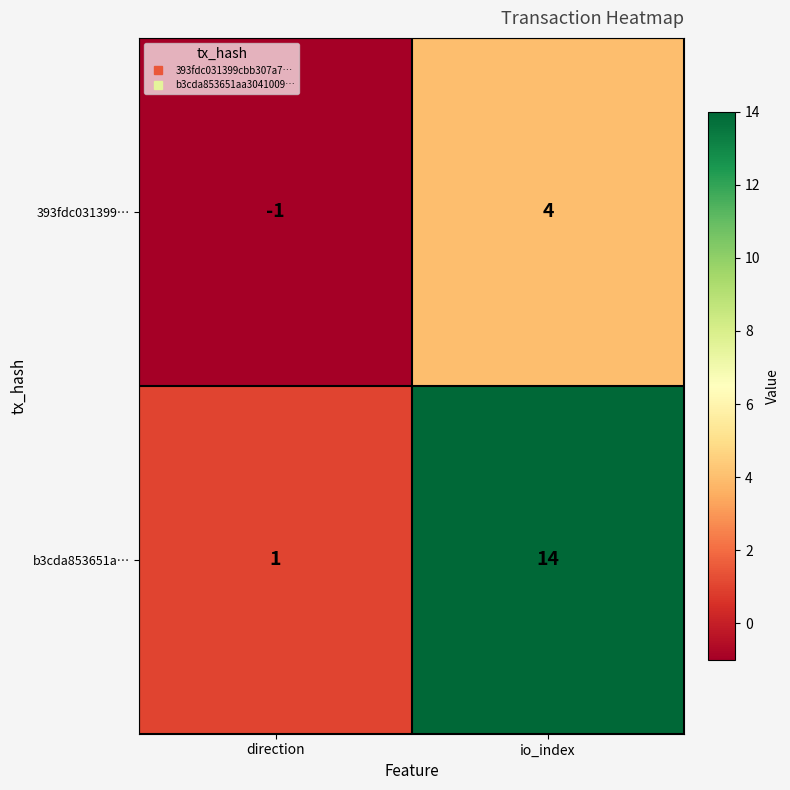

Rank the series at direction from lowest to highest value.

393fdc031399…, b3cda853651a…